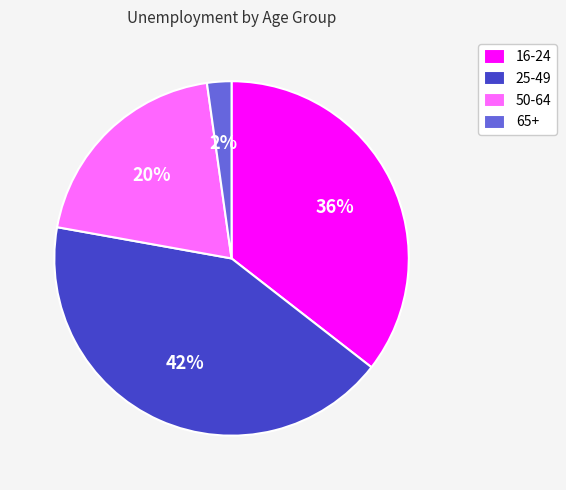

What percentage is the 16-24 slice, to the nearest percent?

36%